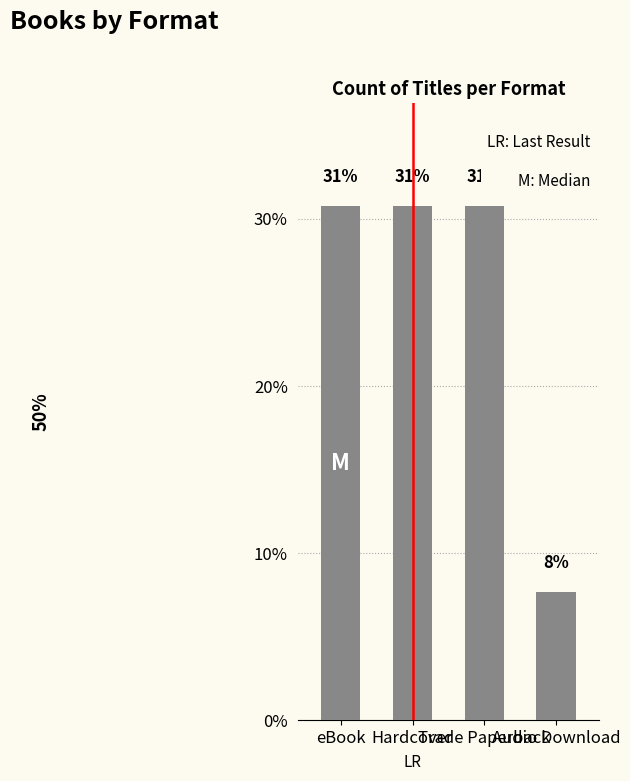

How many bars are there in total?

4